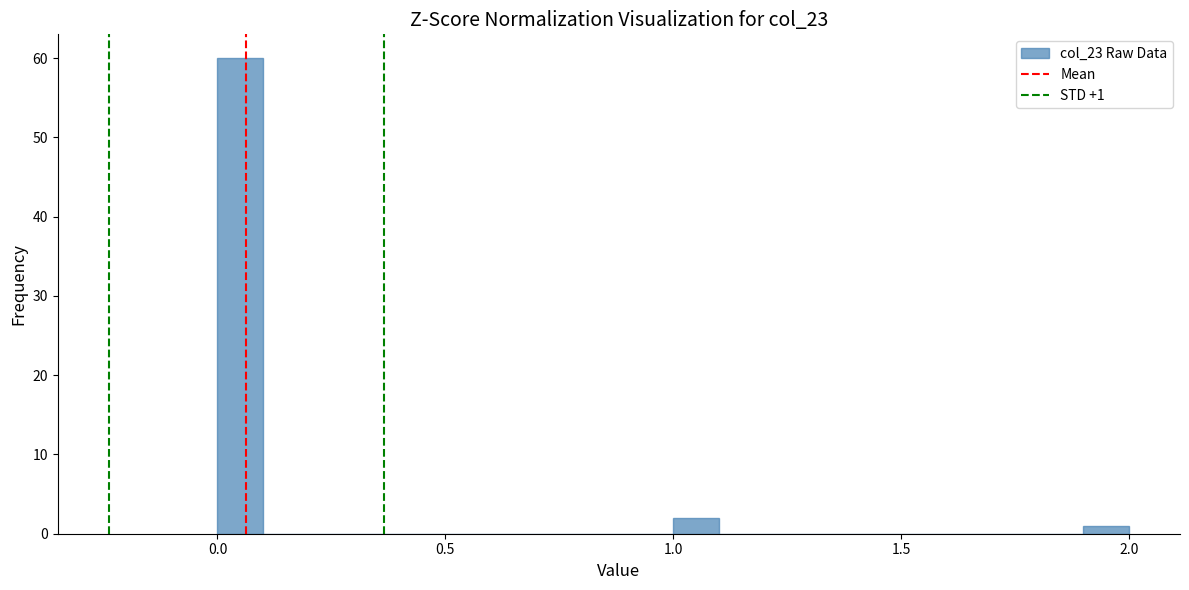

Read against the x-axis, roughly where is the centre of the tallest bar?

0.05